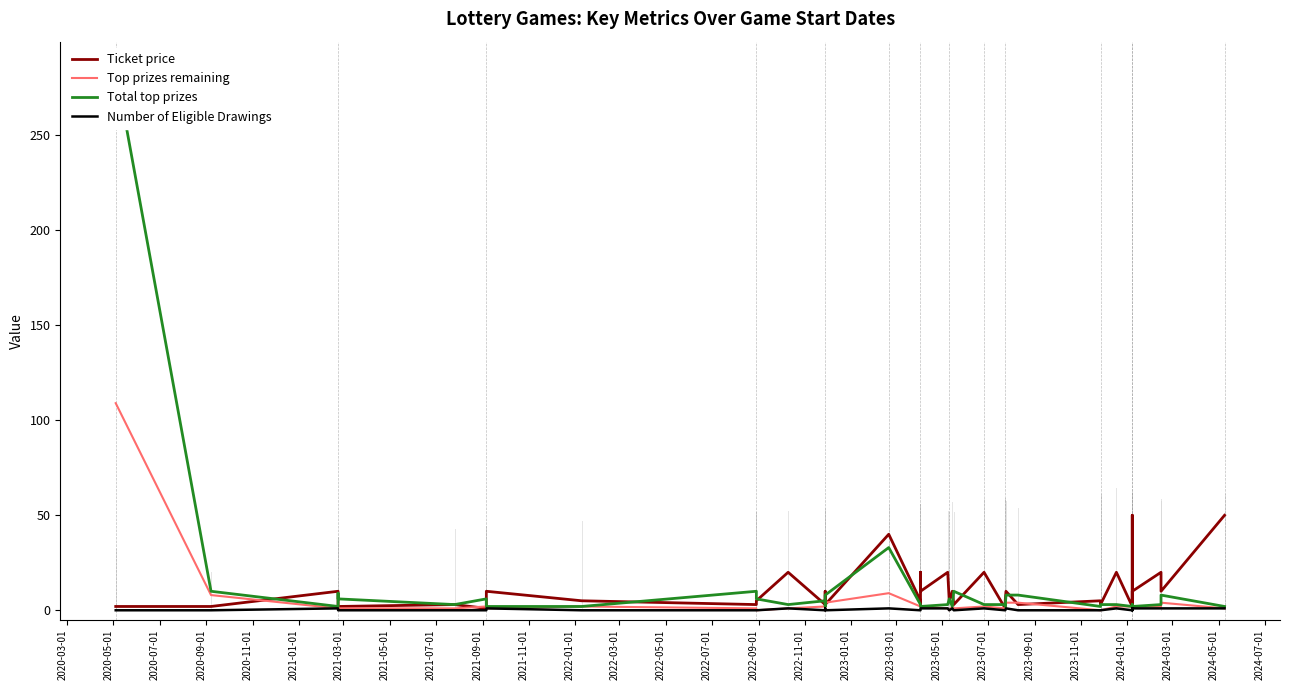

What is the difference between the Number of Eligible Drawings values at 2022-09-01 and 2022-03-01?

1